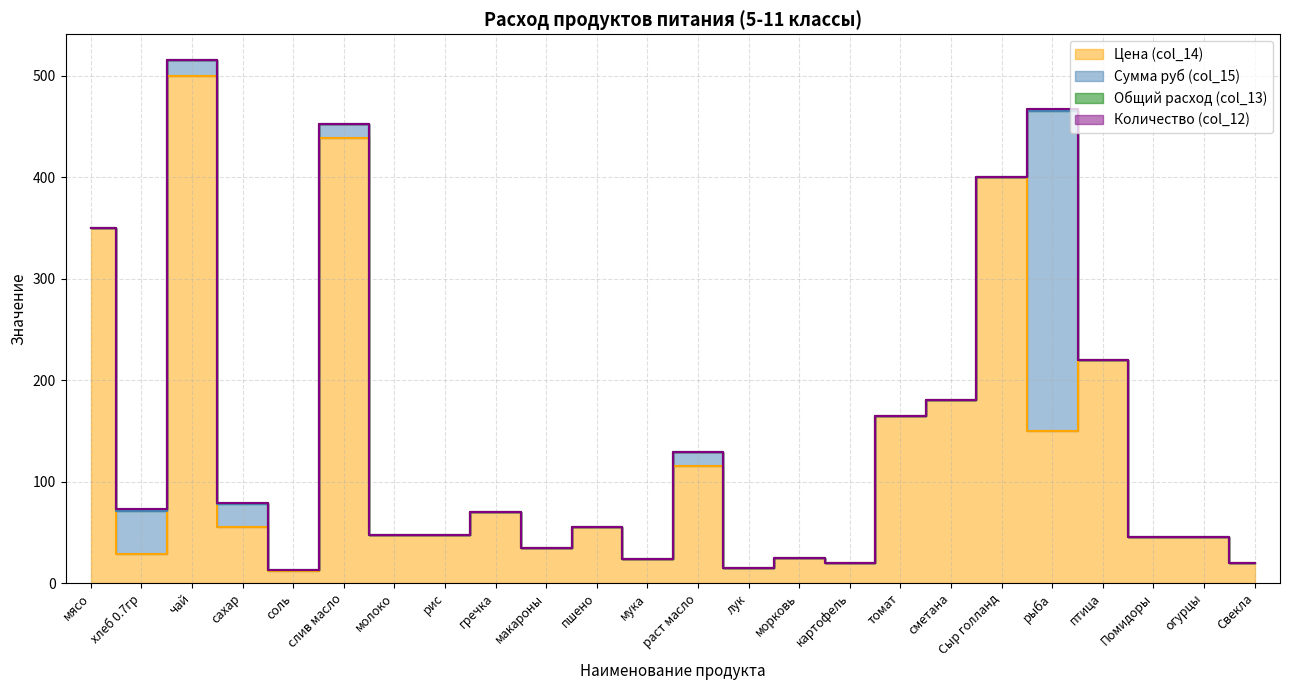

Where is col_13 nearest to the value 1?

хлеб 0.7гр